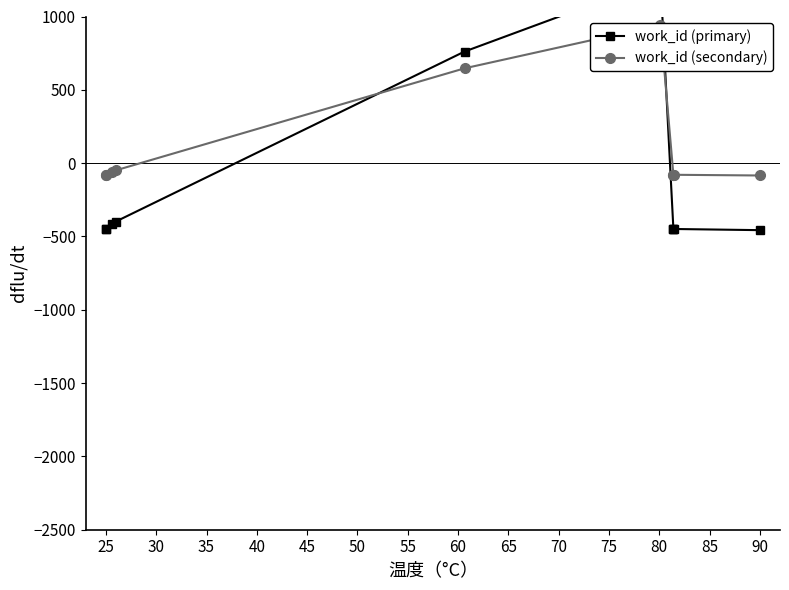

What is the sum of all work_id (primary) values?

-1500.0